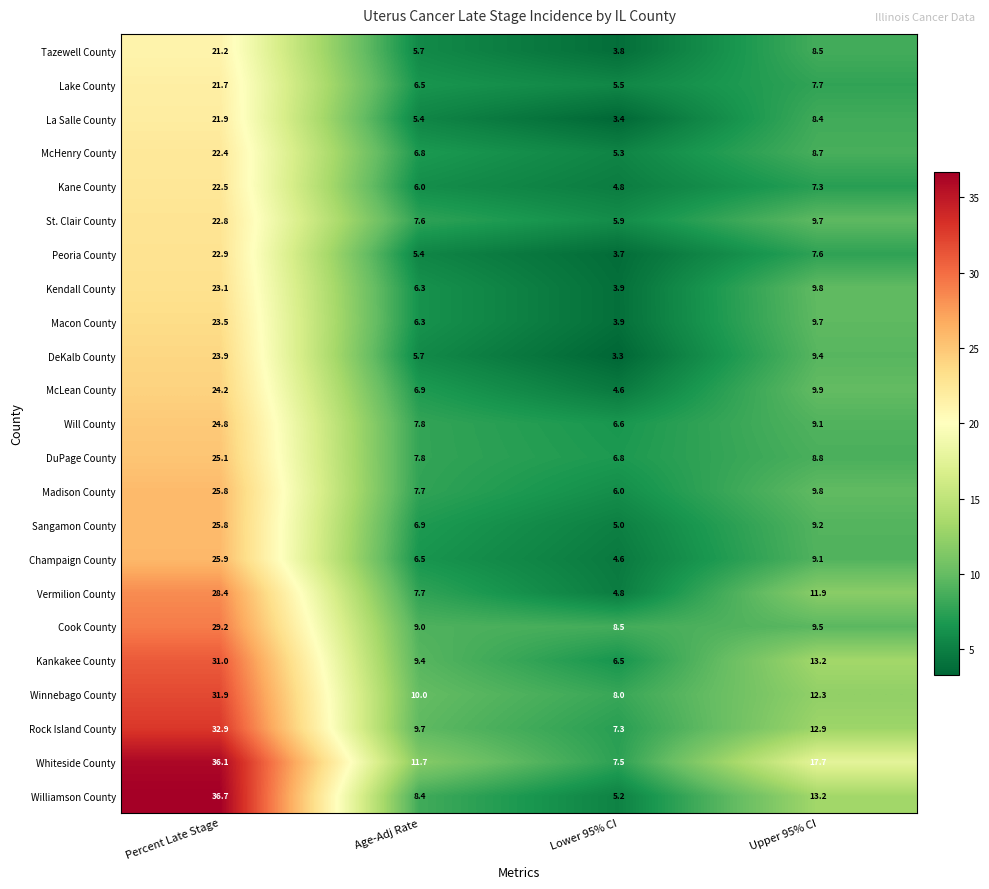

At which label does McHenry County reach its minimum?

Lower 95% CI